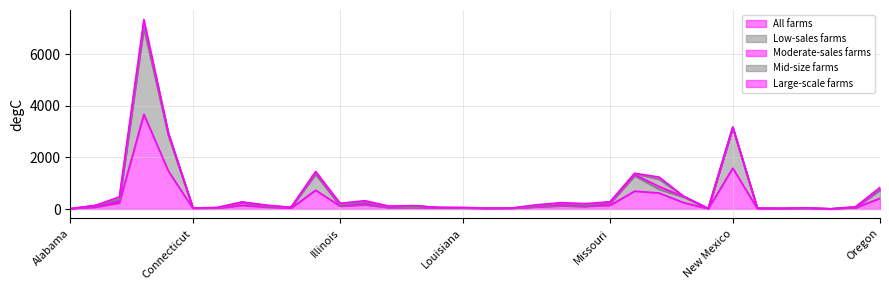

How many categories are shown in the chart?

34